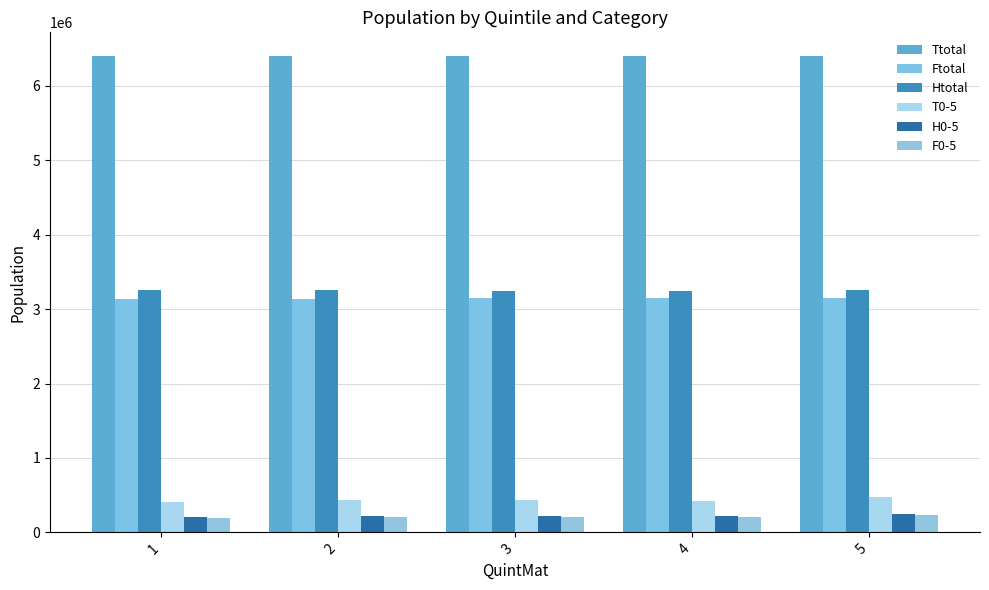

What is the value of the F0-5 bar at the 1st from the left?

195755